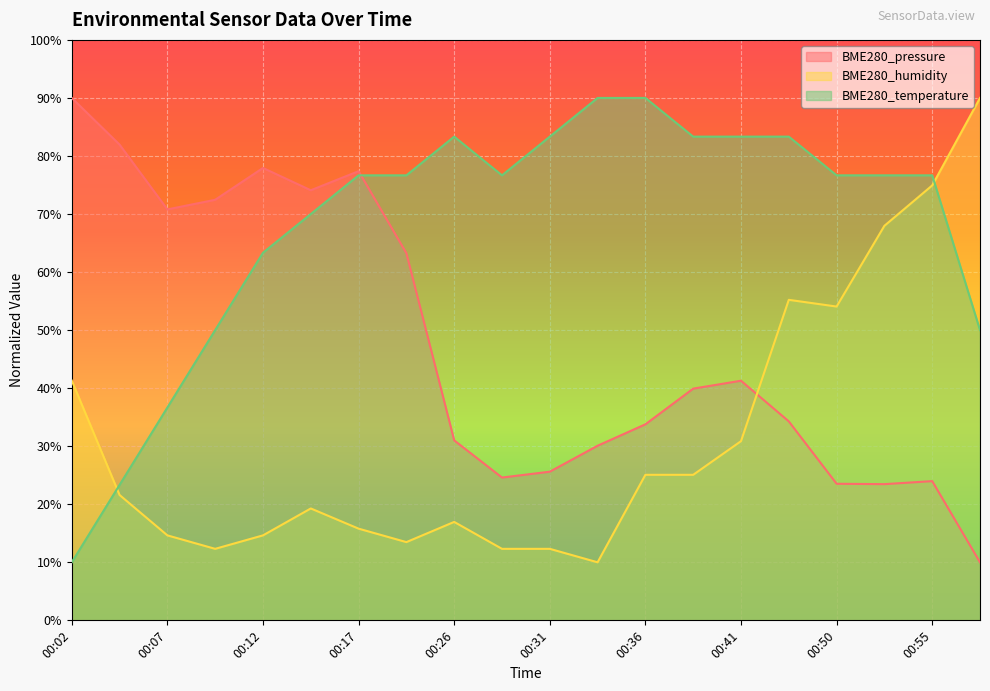

List the labels in order of BME280_pressure value, smallest first.

01:02, 00:53, 00:50, 00:55, 00:29, 00:31, 00:34, 00:26, 00:36, 00:48, 00:39, 00:41, 00:19, 00:07, 00:09, 00:14, 00:17, 00:12, 00:04, 00:02